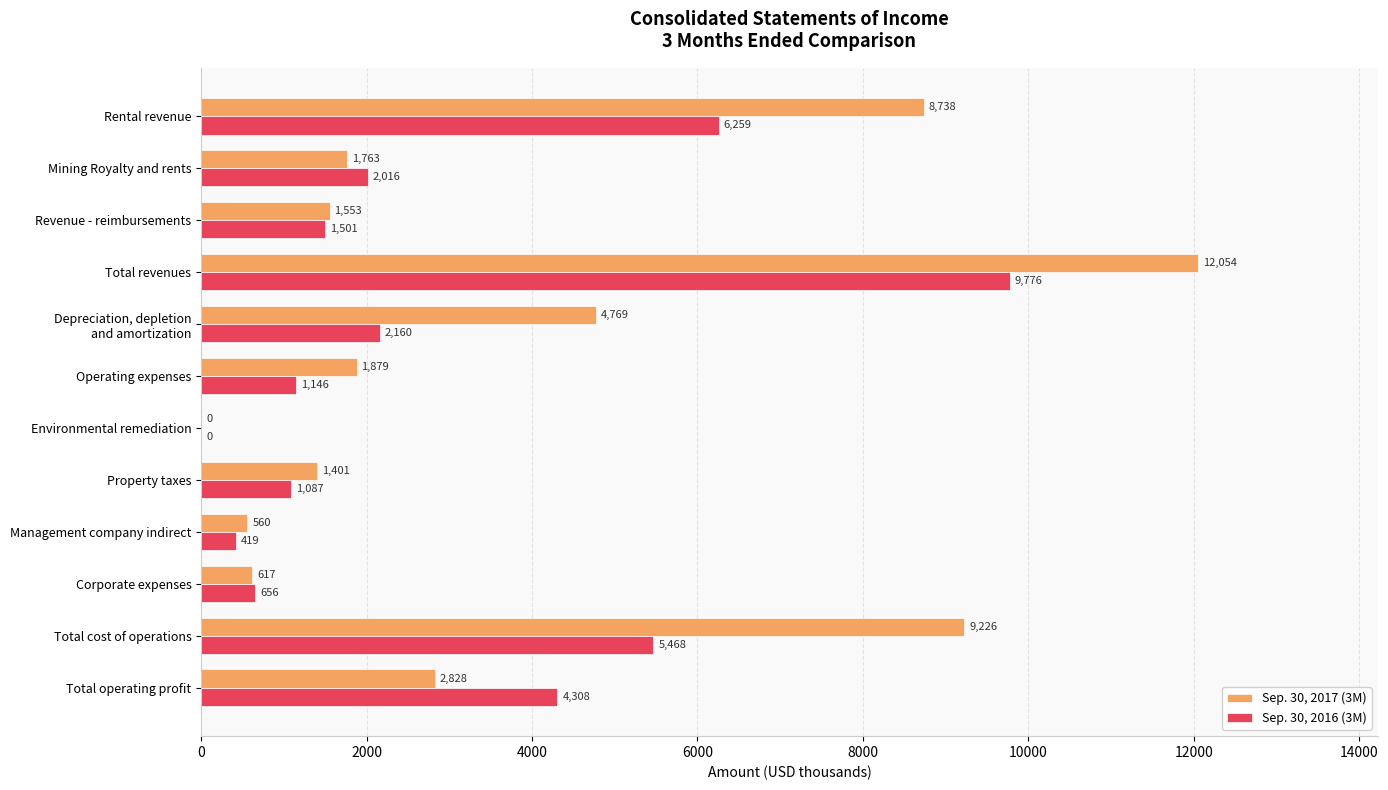

At which category is the sum across all series the highest?

Total revenues